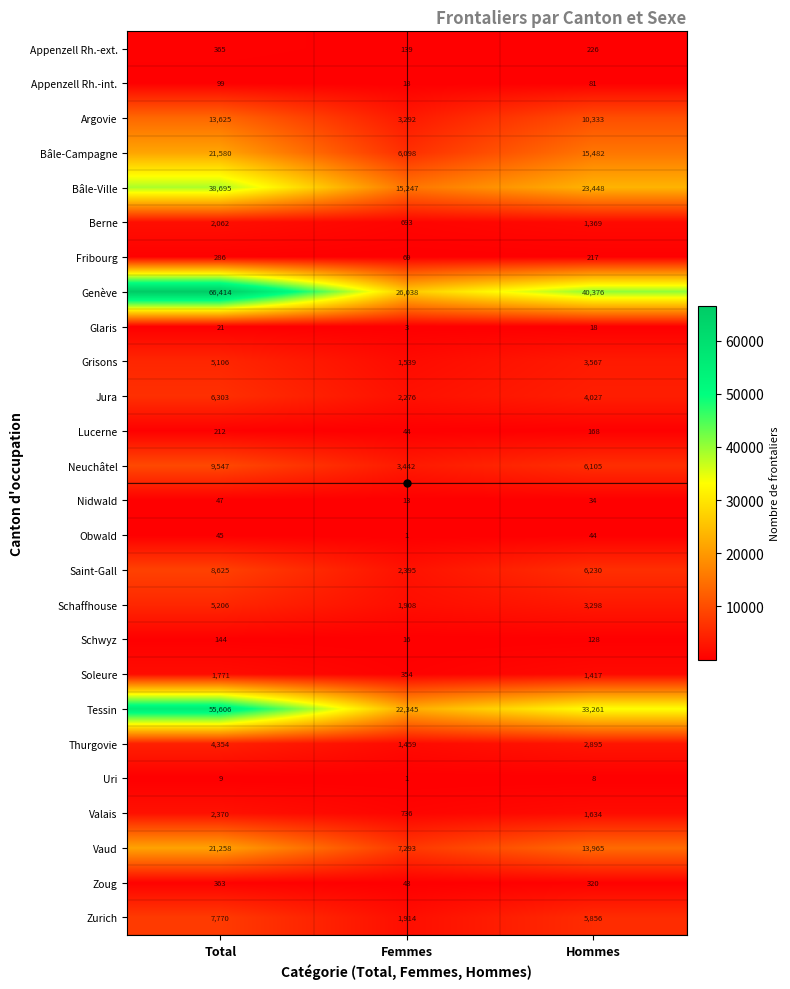

List the series in order of their peak value, highest first.

Genève, Tessin, Bâle-Ville, Bâle-Campagne, Vaud, Argovie, Neuchâtel, Saint-Gall, Zurich, Jura, Schaffhouse, Grisons, Thurgovie, Valais, Berne, Soleure, Appenzell Rh.-ext., Zoug, Fribourg, Lucerne, Schwyz, Appenzell Rh.-int., Nidwald, Obwald, Glaris, Uri